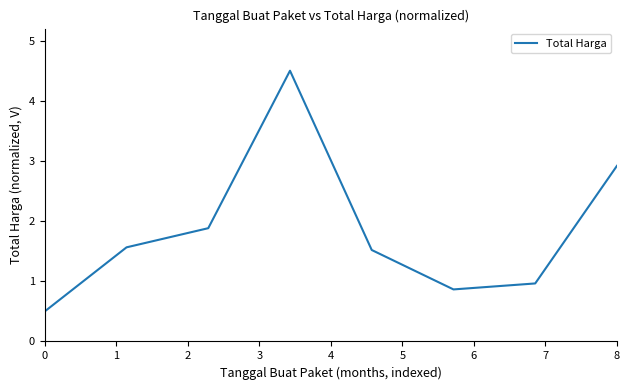

True or false: the data has more than 0 interior local peaks.

True